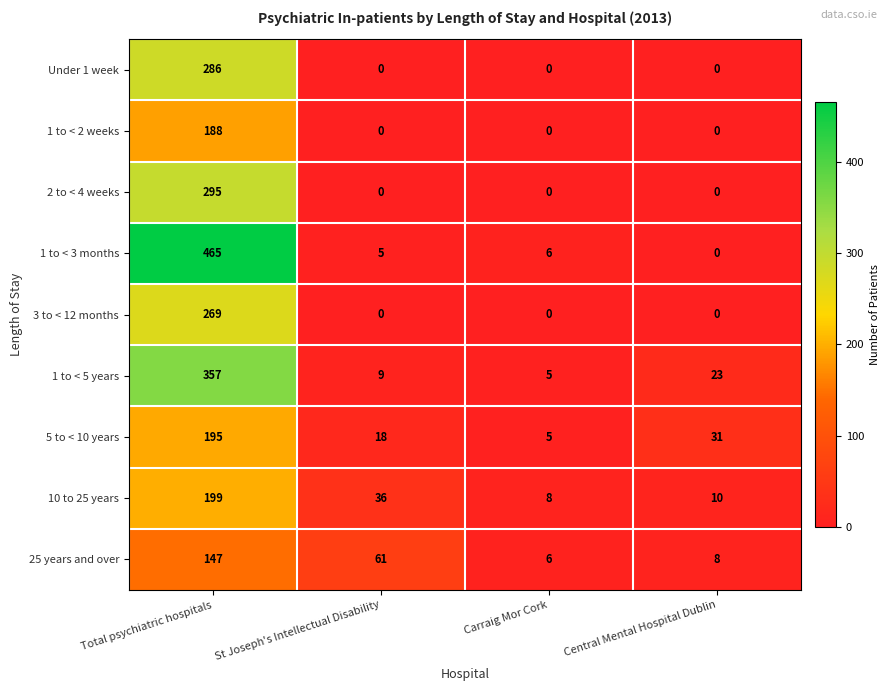

What is the average value of the 5 to < 10 years series?

62